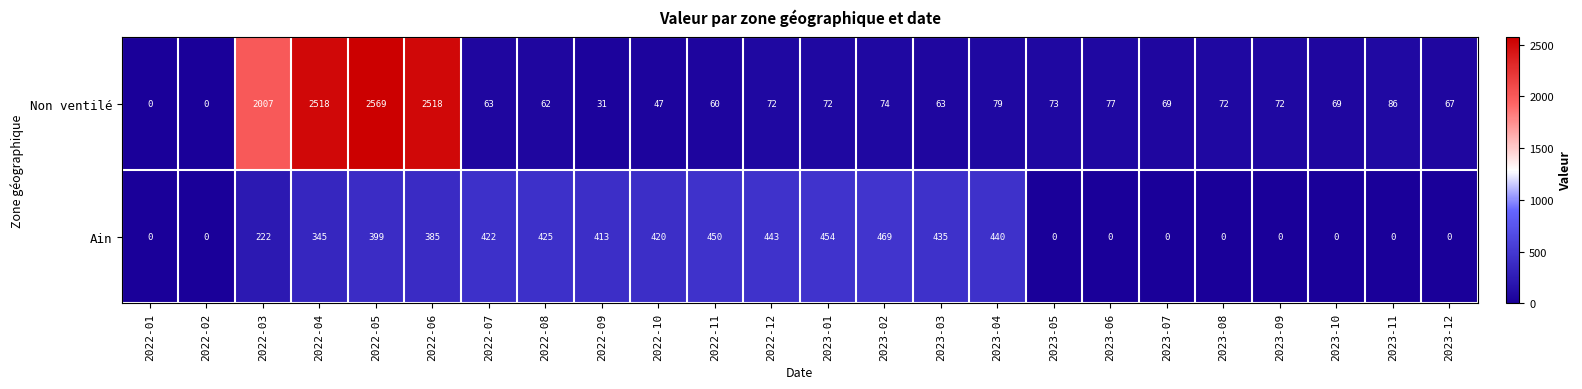

True or false: Ain has a value of 440 at 2023-04.

True